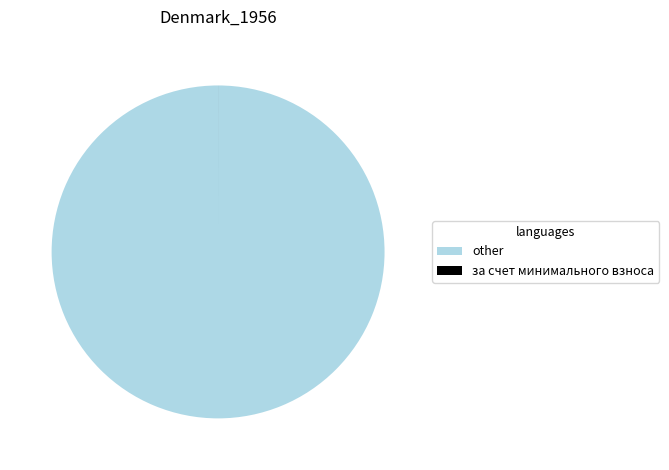

True or false: other accounts for 100% of the total.

True